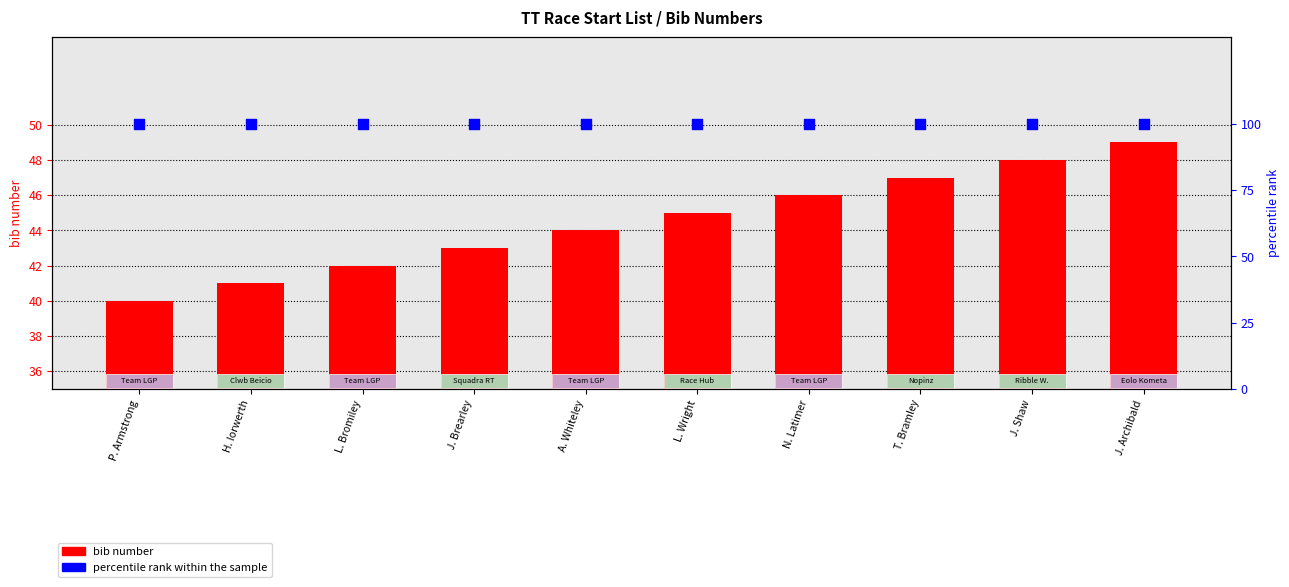

What are all the series names shown in the legend?

bib number, percentile rank within the sample